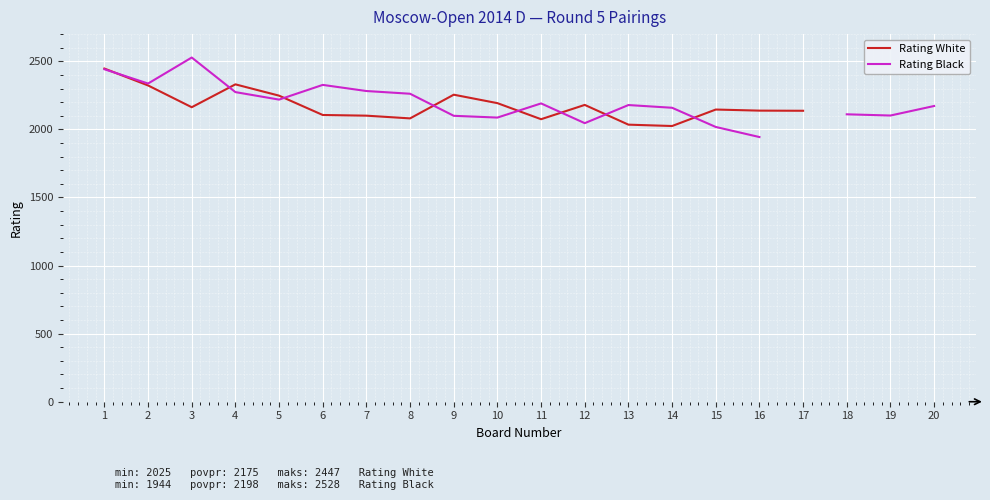

What is the difference between the maximum and minimum values in the Rating White series?

422.0